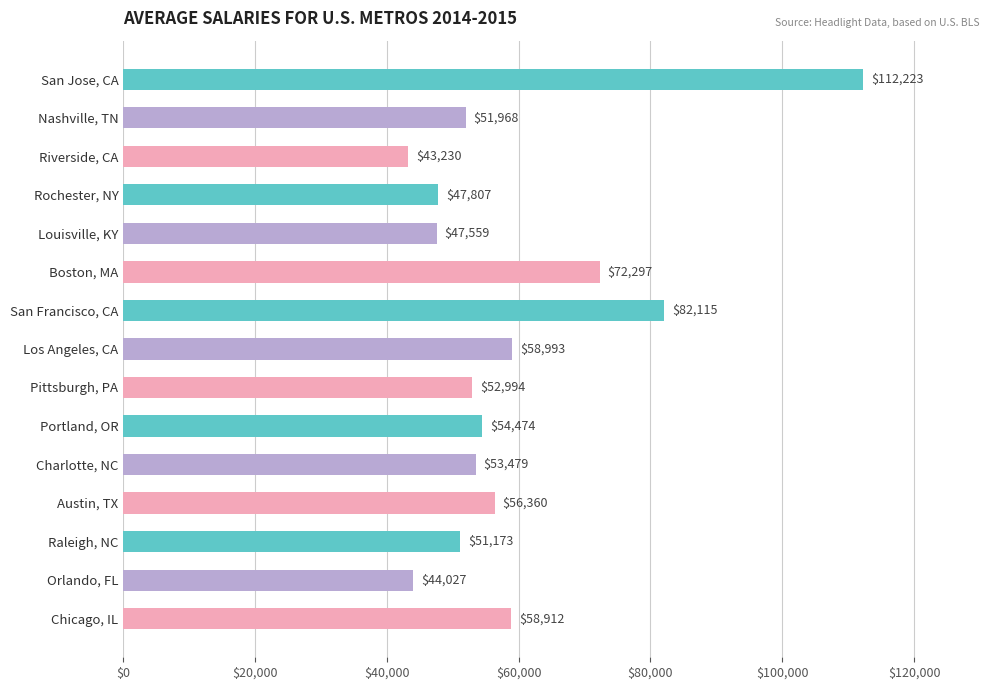

Which category has the lowest value across all series?

Riverside, CA